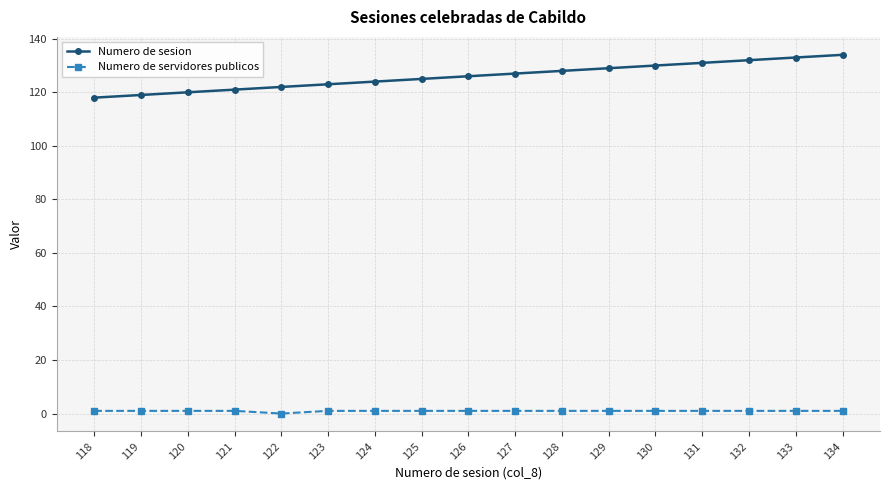

Which series has the widest spread of values?

Numero de sesion